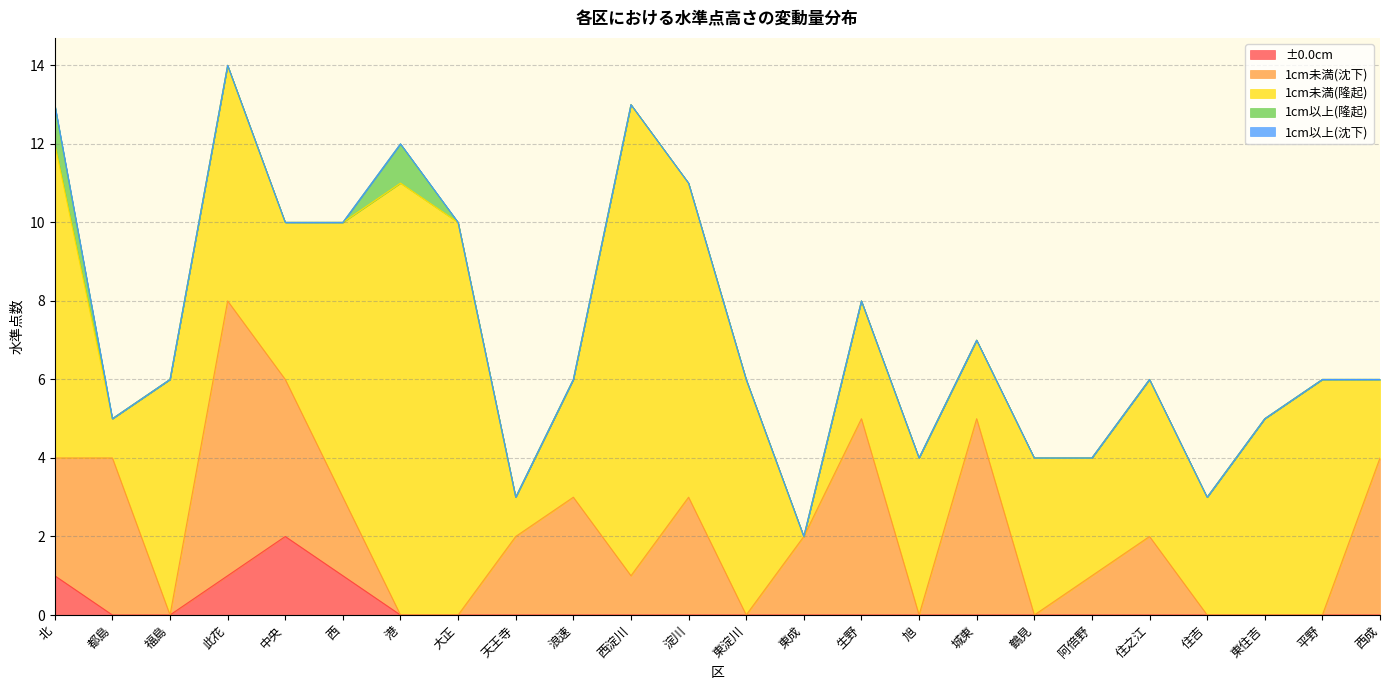

True or false: 1cm未満(隆起) and 1cm未満(沈下) cross at least once.

True